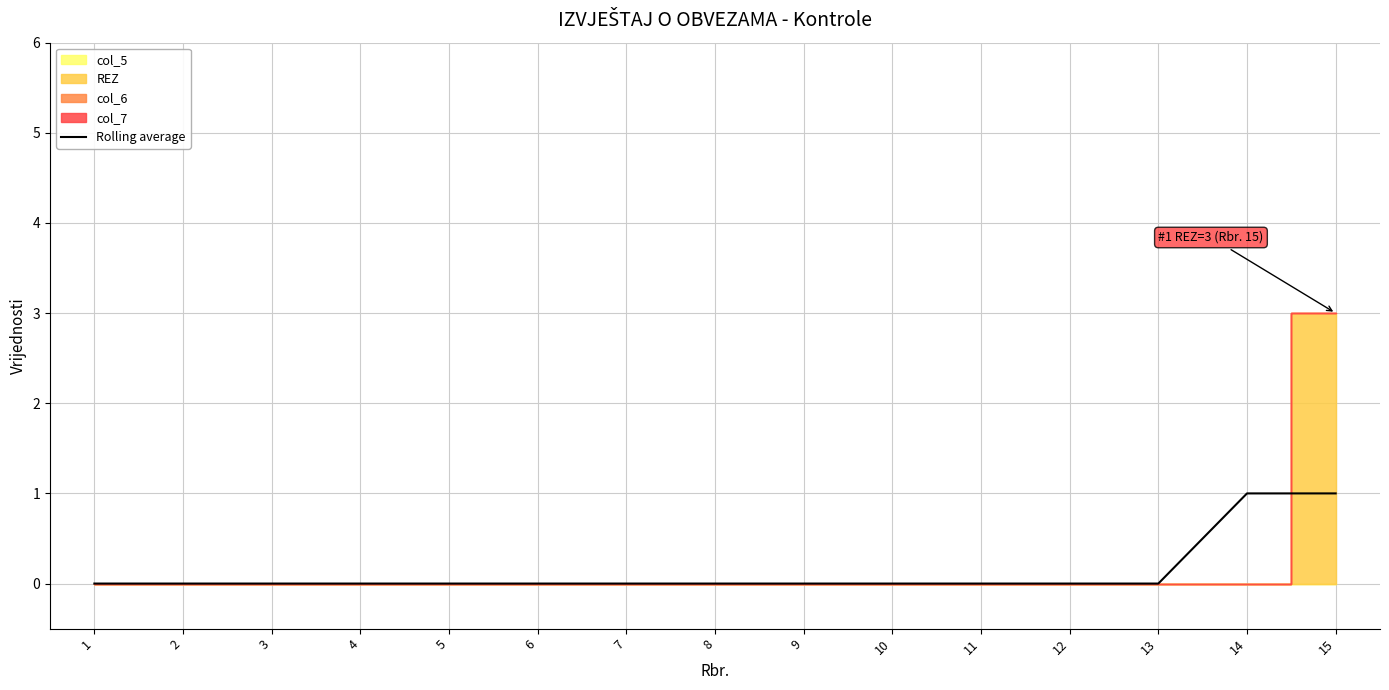

Is it true that the value at 6 is 0?

True